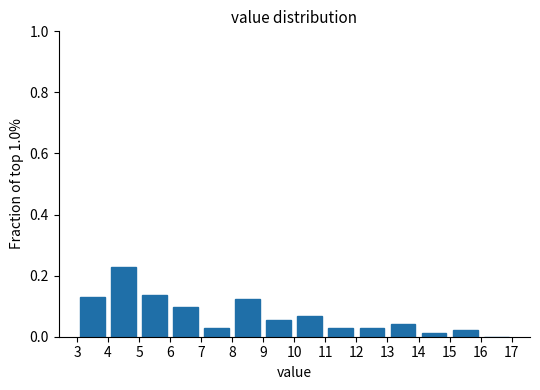

What is the height of the bar covering 11 to 12 on the x-axis? The values are not printed on the chart, so give them approximately, as read against the axis.

0.02